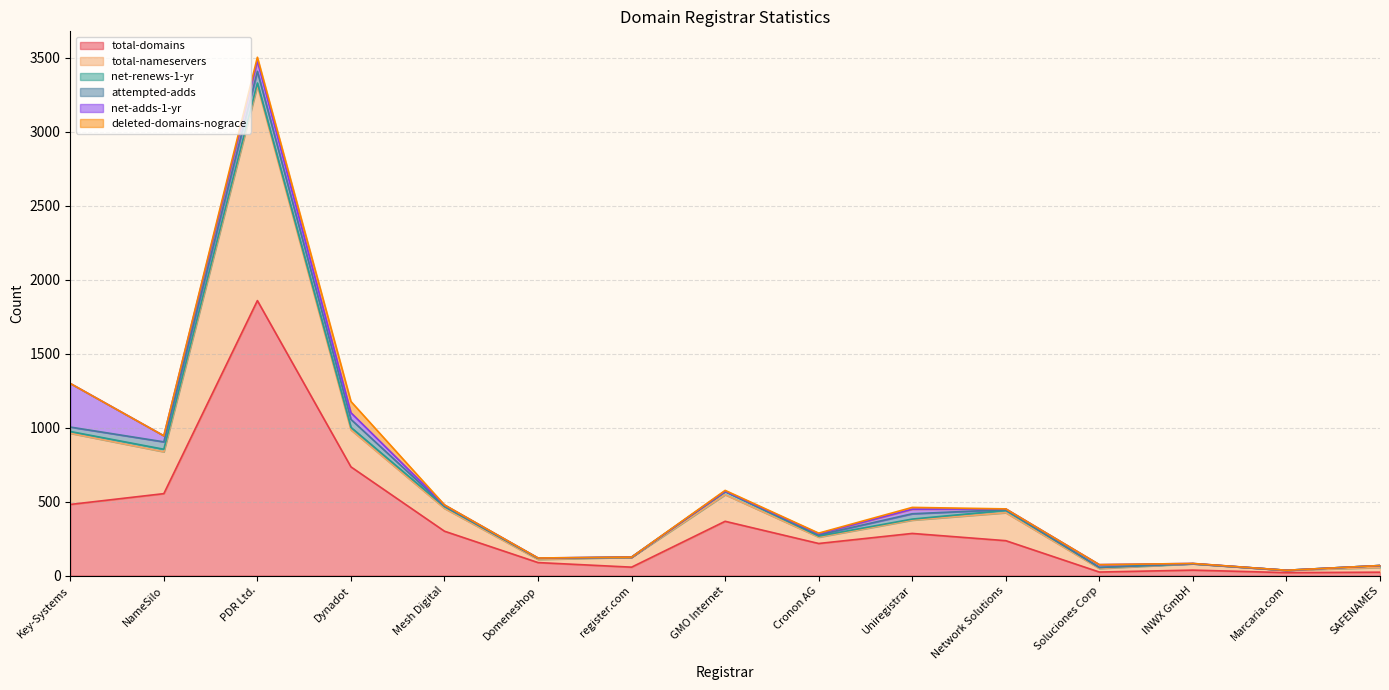

Between NameSilo and Uniregistrar, which series saw the biggest shift?

total-domains